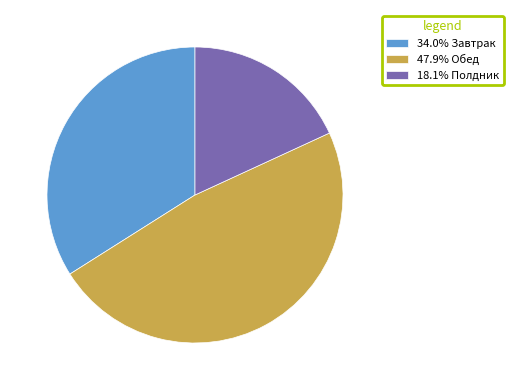

Do 47.9% Обед and 18.1% Полдник together represent more than half of the pie?

Yes